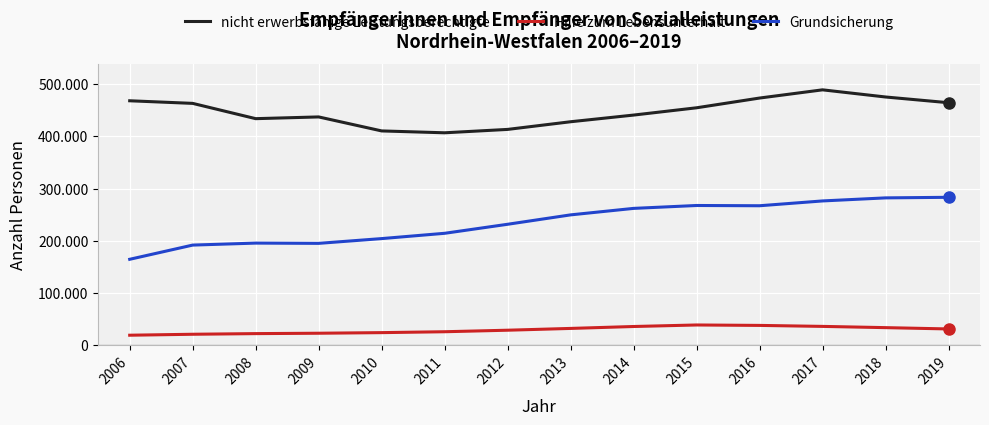

The Hilfe zum Lebensunterhalt series shows 36269 at 2017. True or false?

True